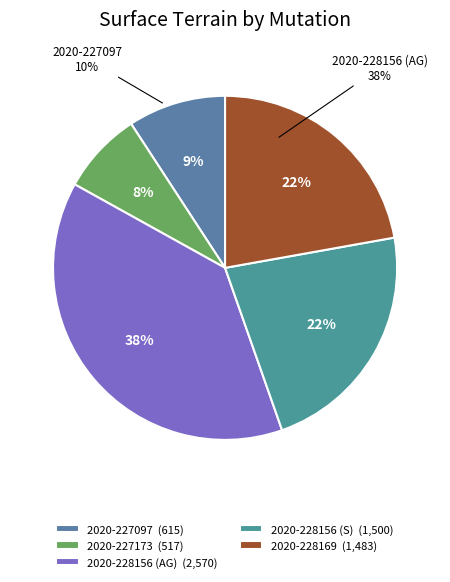

How many segments does this pie chart have?

5